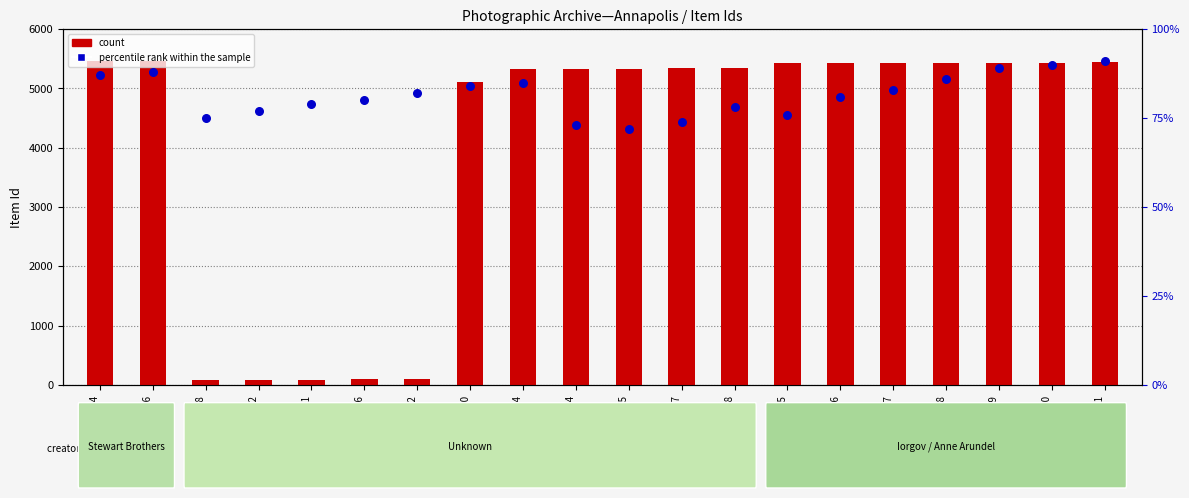

At how many categories does at least one series exceed 5330?

13